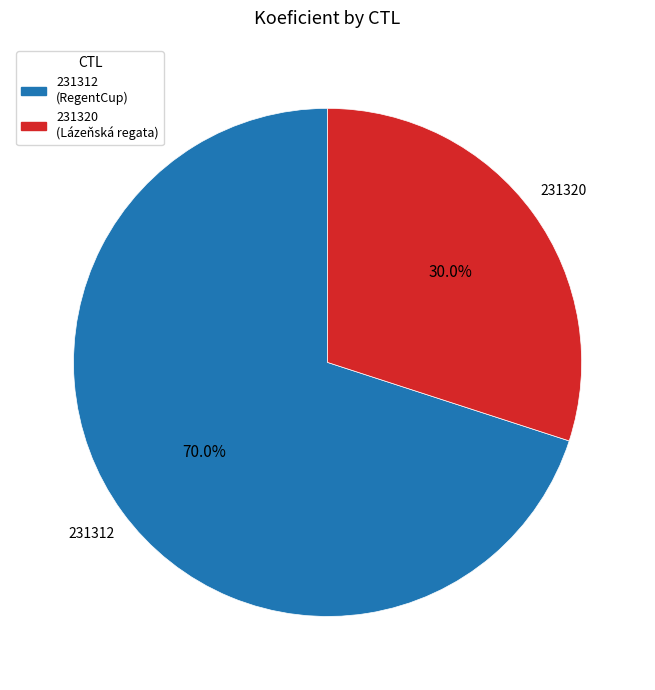

What percentage is the 231312 slice, to the nearest percent?

70%